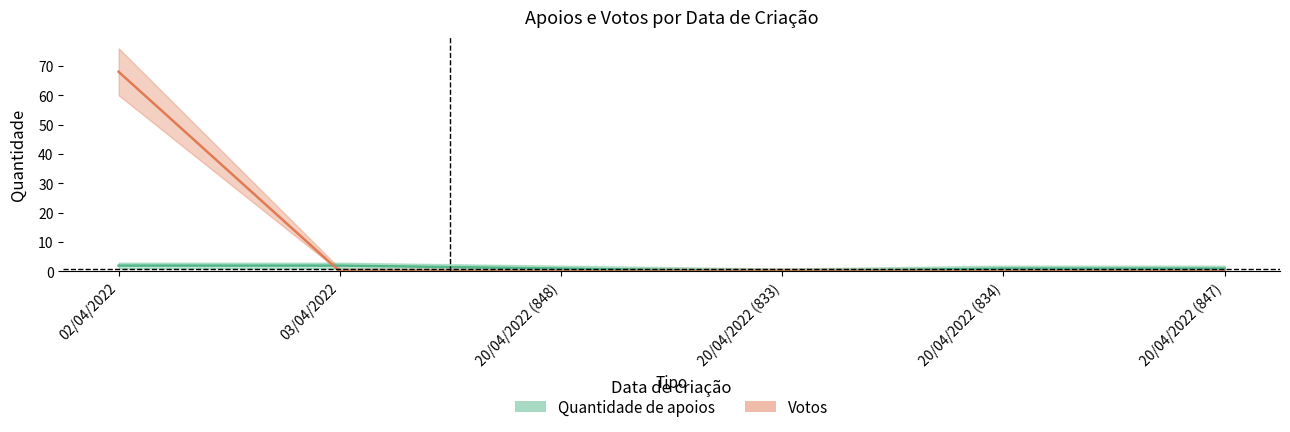

What is the label of the 3rd point from the right?

20/04/2022 (833)